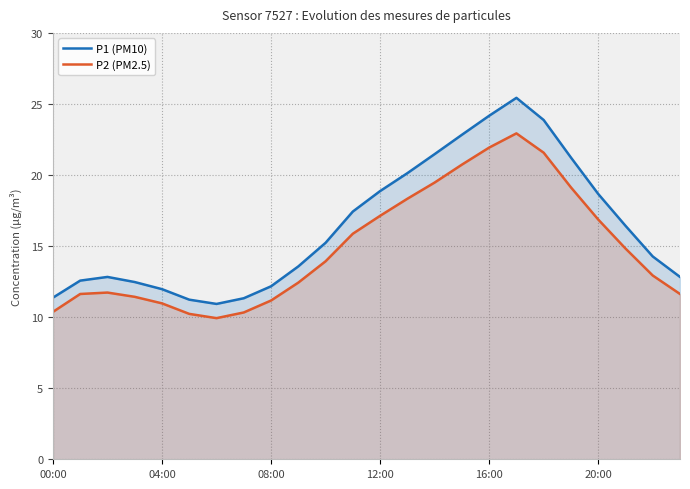

Does the chart have visible grid lines?

Yes